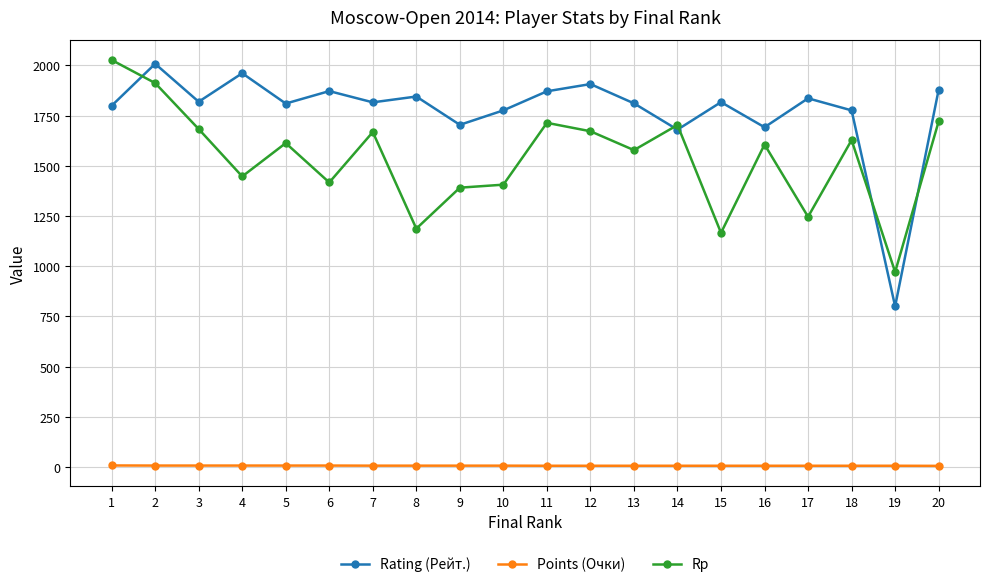

What is the greatest value displayed?

2027.0